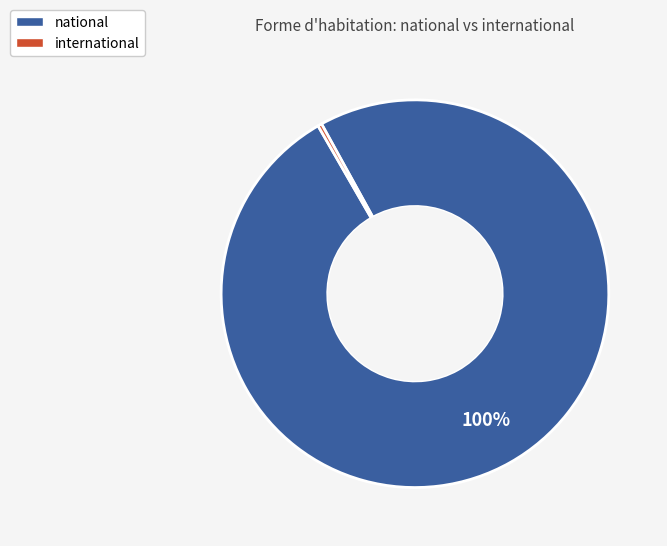

The national slice represents 100% of the pie. True or false?

True